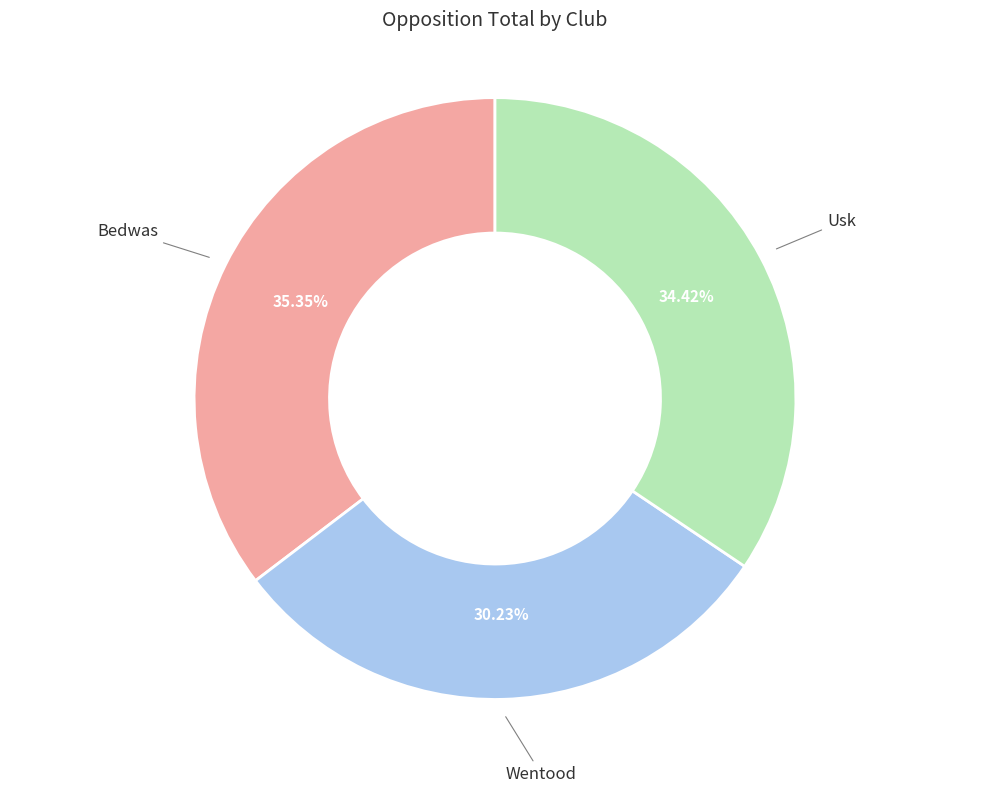

How many segments does this pie chart have?

3